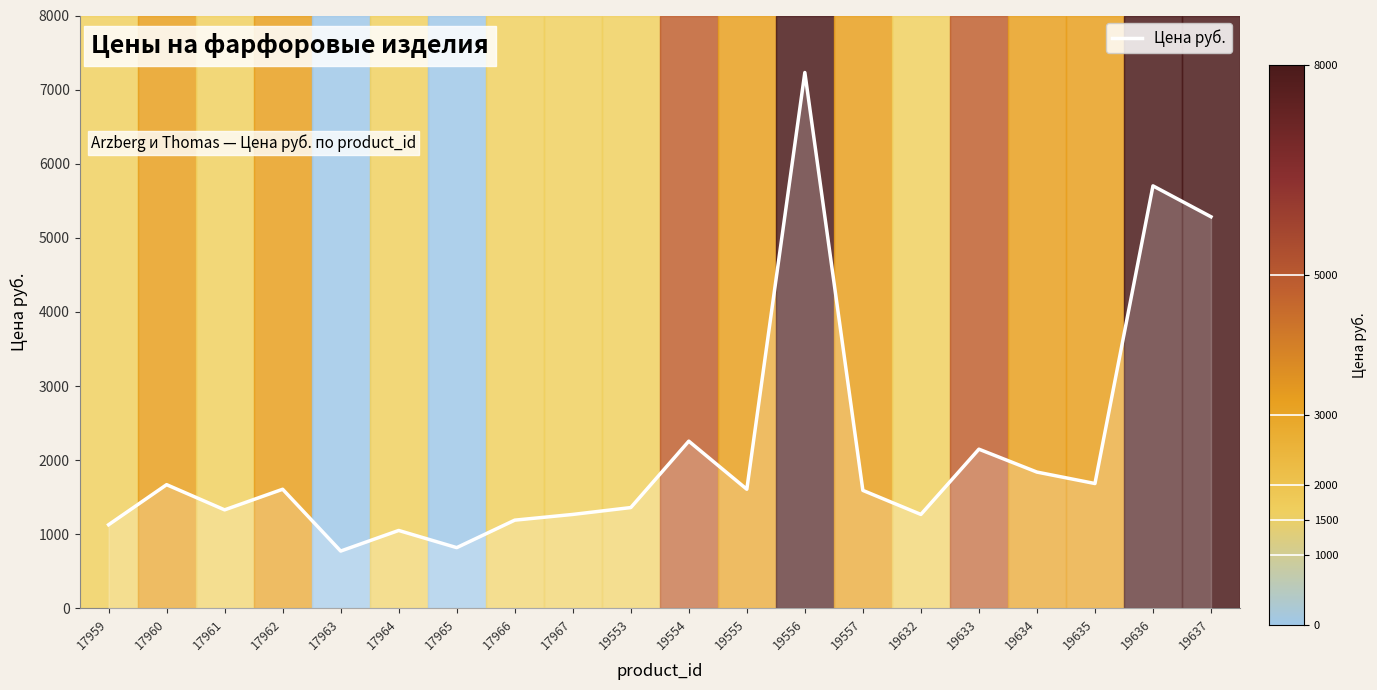

What is the change in value from 17960 to 19634?

+169.9